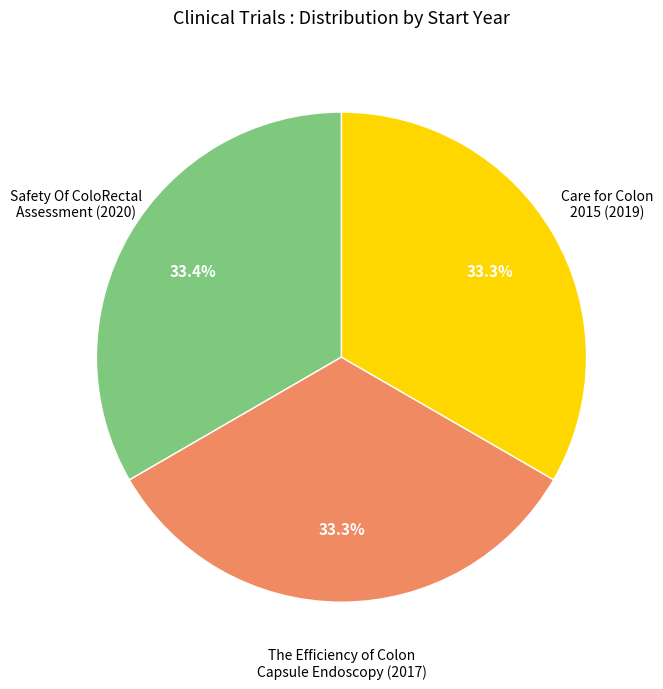

Is there any slice that represents more than half of the pie?

No